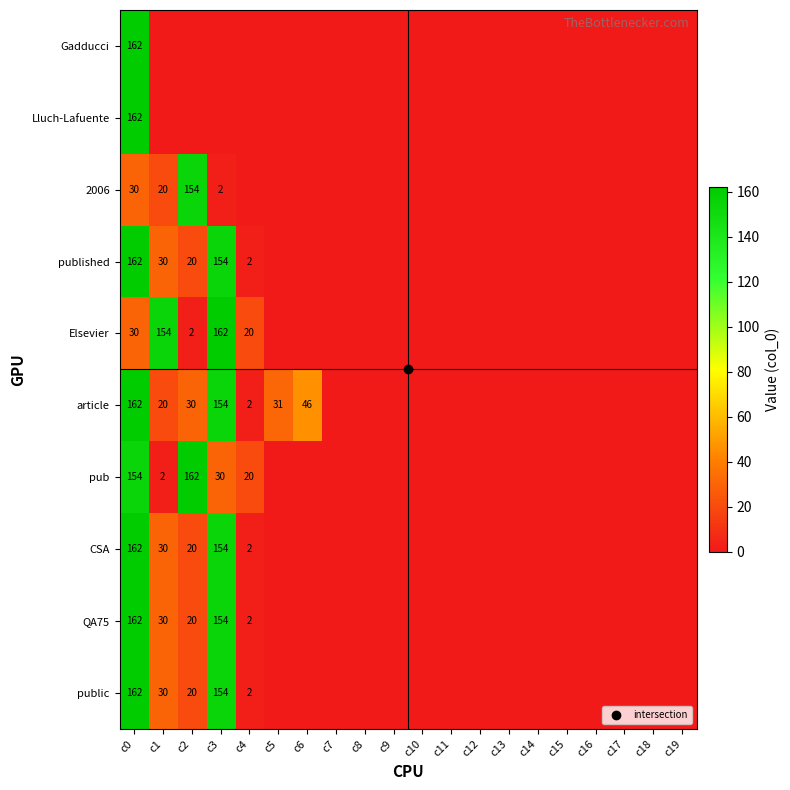

Which series has the largest total across all categories?

article